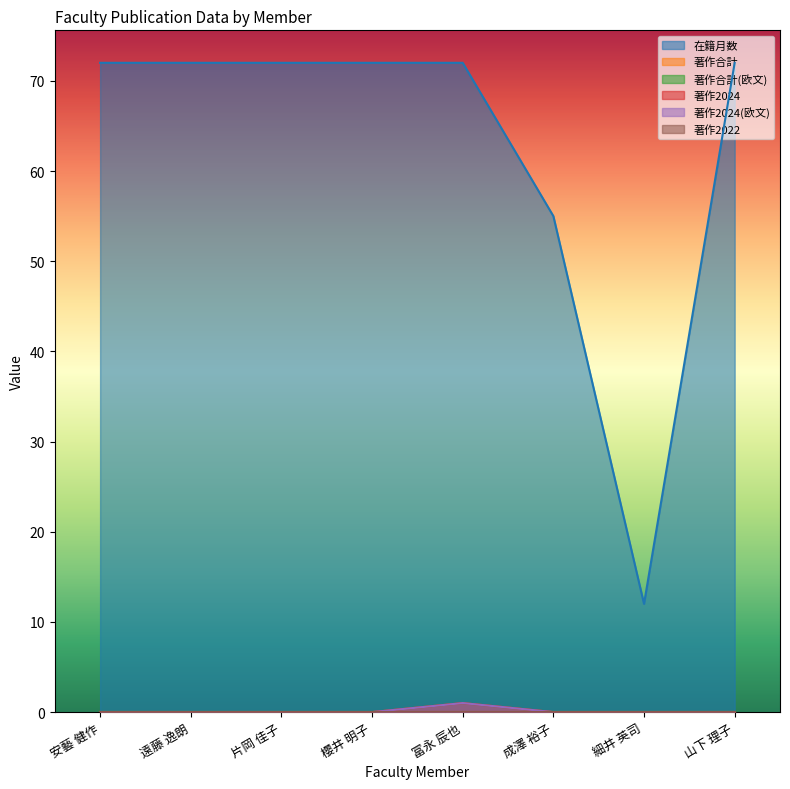

Which category has the lowest value in the 在籍月数 series?

細井 英司